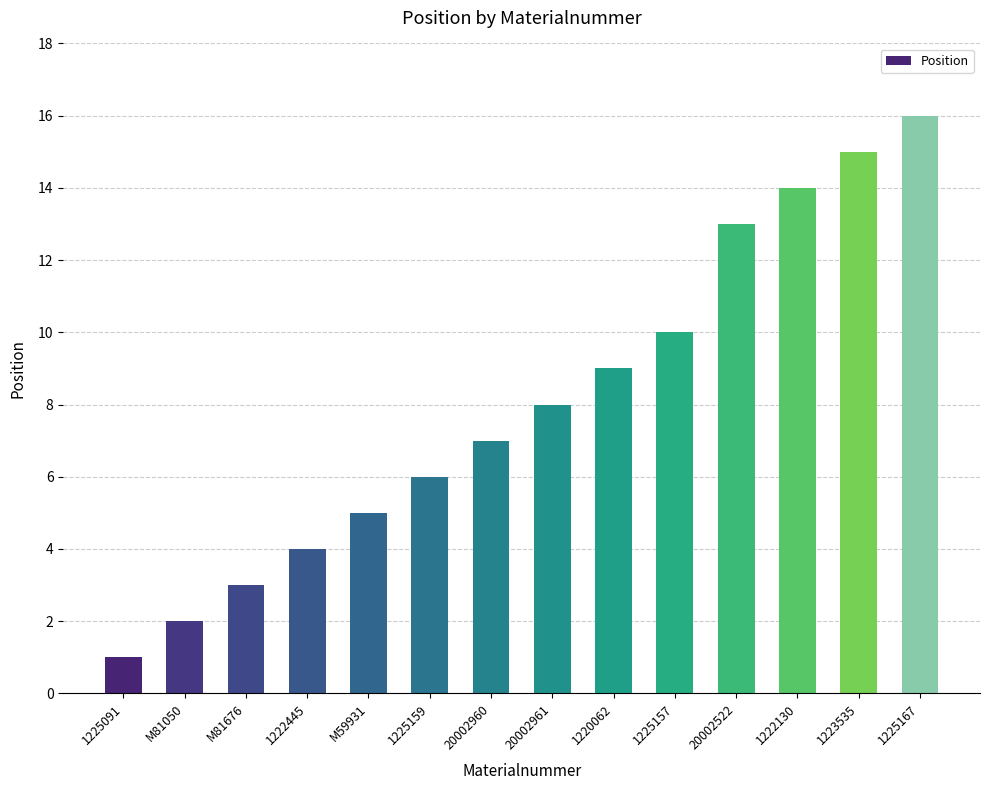

Reading left to right, extract all data points from this chart.

1225091=1	M81050=2	M81676=3	1222445=4	M59931=5	1225159=6	20002960=7	20002961=8	1220062=9	1225157=10	20002522=13	1222130=14	1223535=15	1225167=16